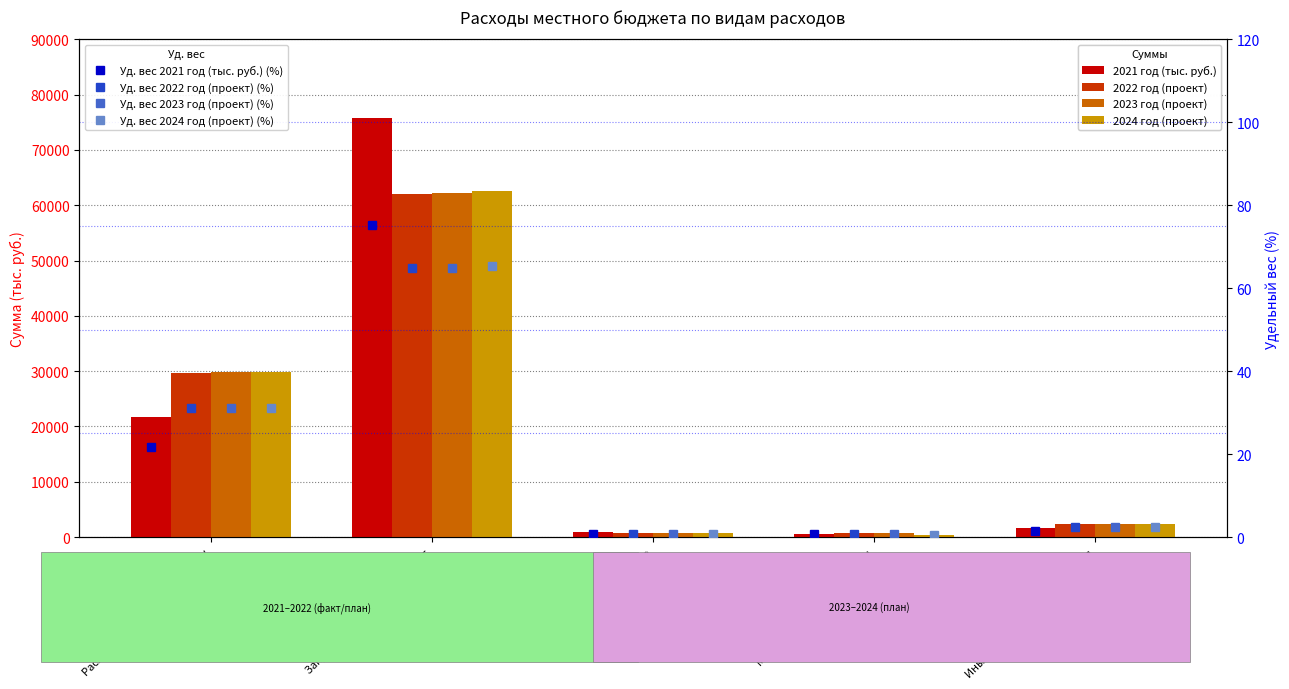

The value of 2023 год (проект) at Межбюджетные трансферты is 793.6. True or false?

True